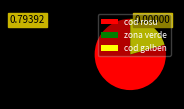

The cod galben slice represents 21% of the pie. True or false?

True